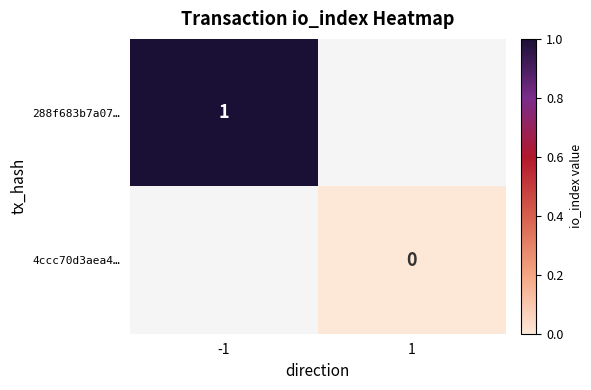

Is it true that 288f683b7a07… equals 0.5 at -1?

False